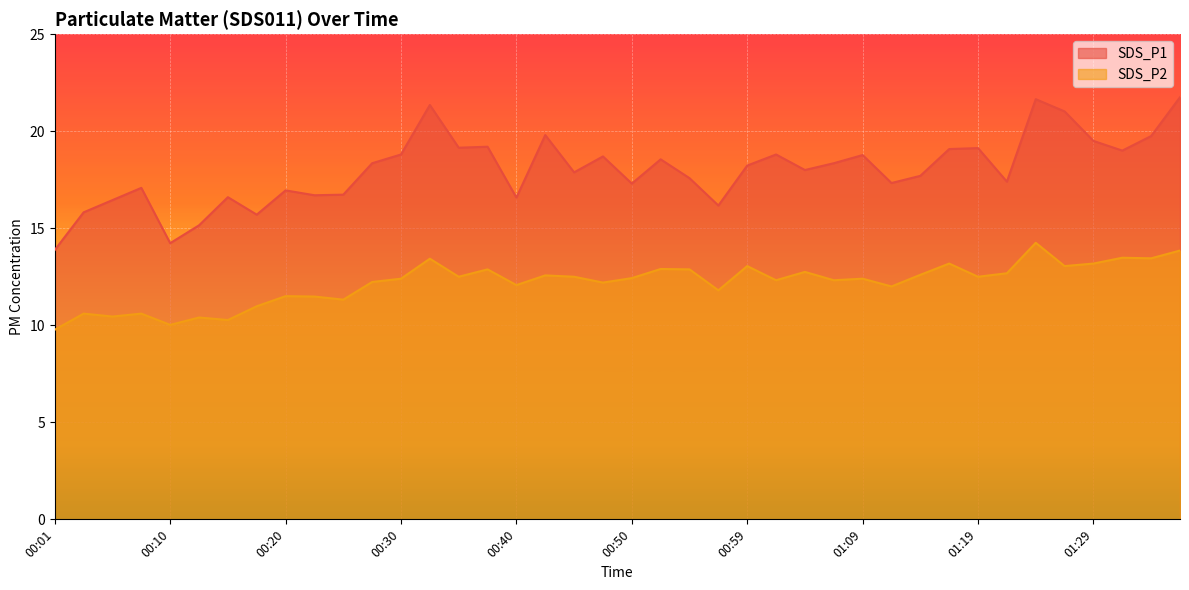

True or false: SDS_P2 and SDS_P1 cross at least once.

False